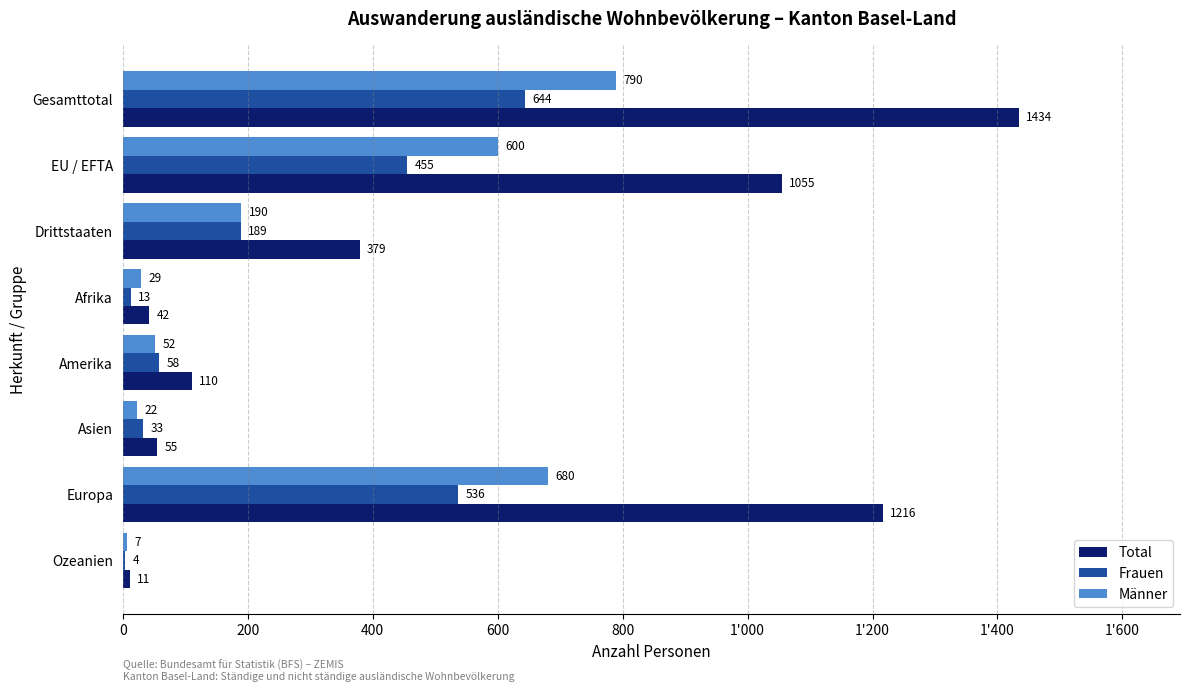

Where is Frauen nearest to the value 324?

EU / EFTA